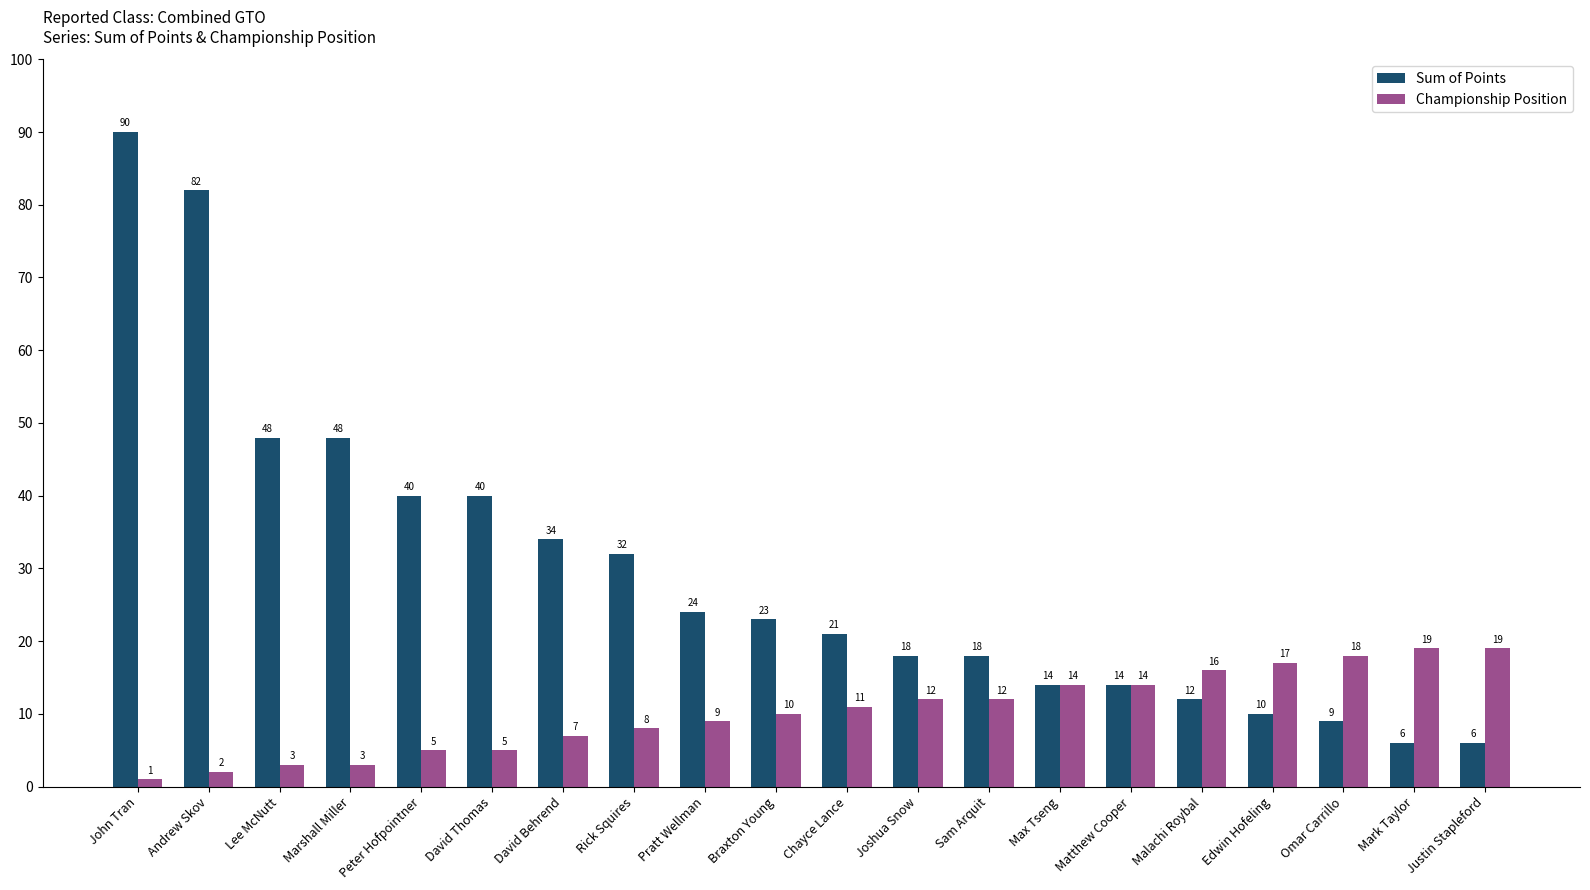

List the series in order of their overall mean, highest first.

Sum of Points, Championship Position